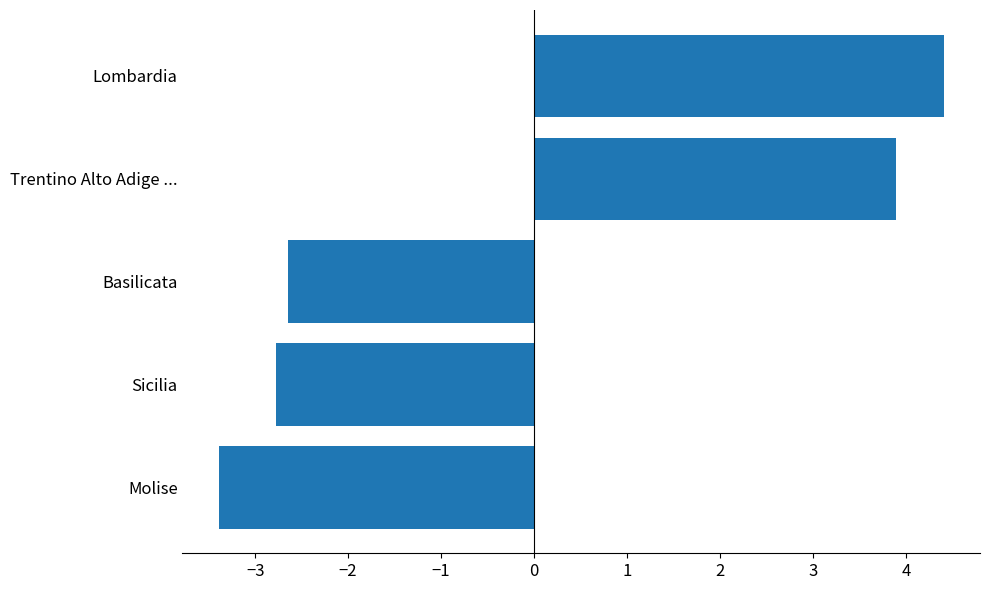

Which category has the highest value across all series?

Lombardia